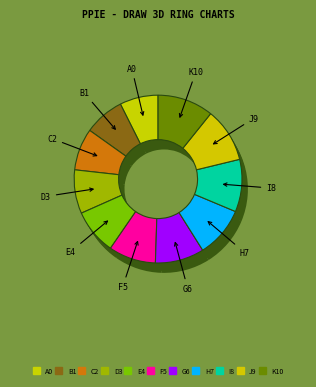

Is it true that 44 is 7% of the pie?

True